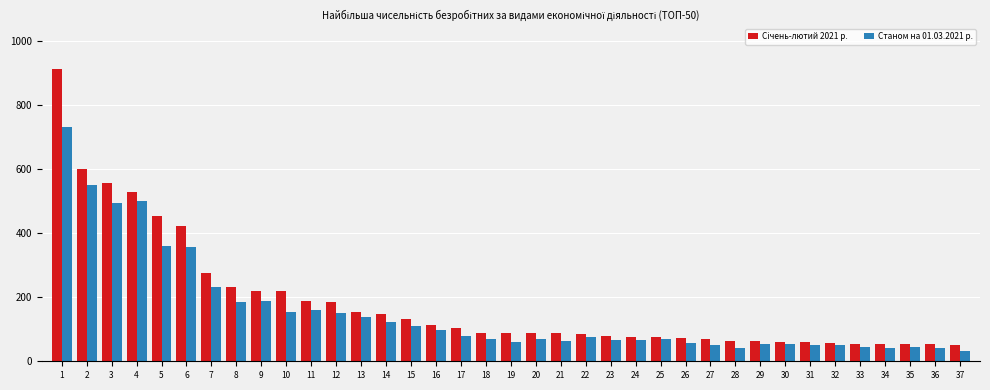

What is the highest value of the Станом на 01.03.2021 р. series?

731